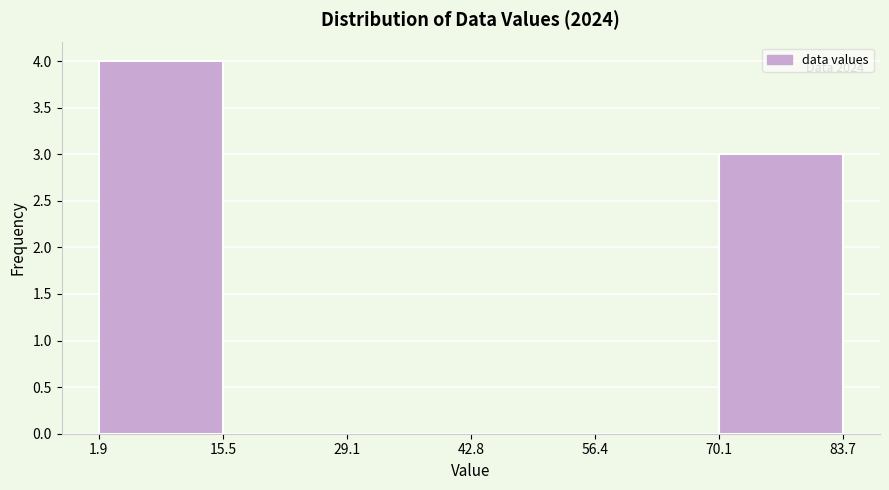

Which range on the x-axis has the tallest bar?

1.9 to 15.5